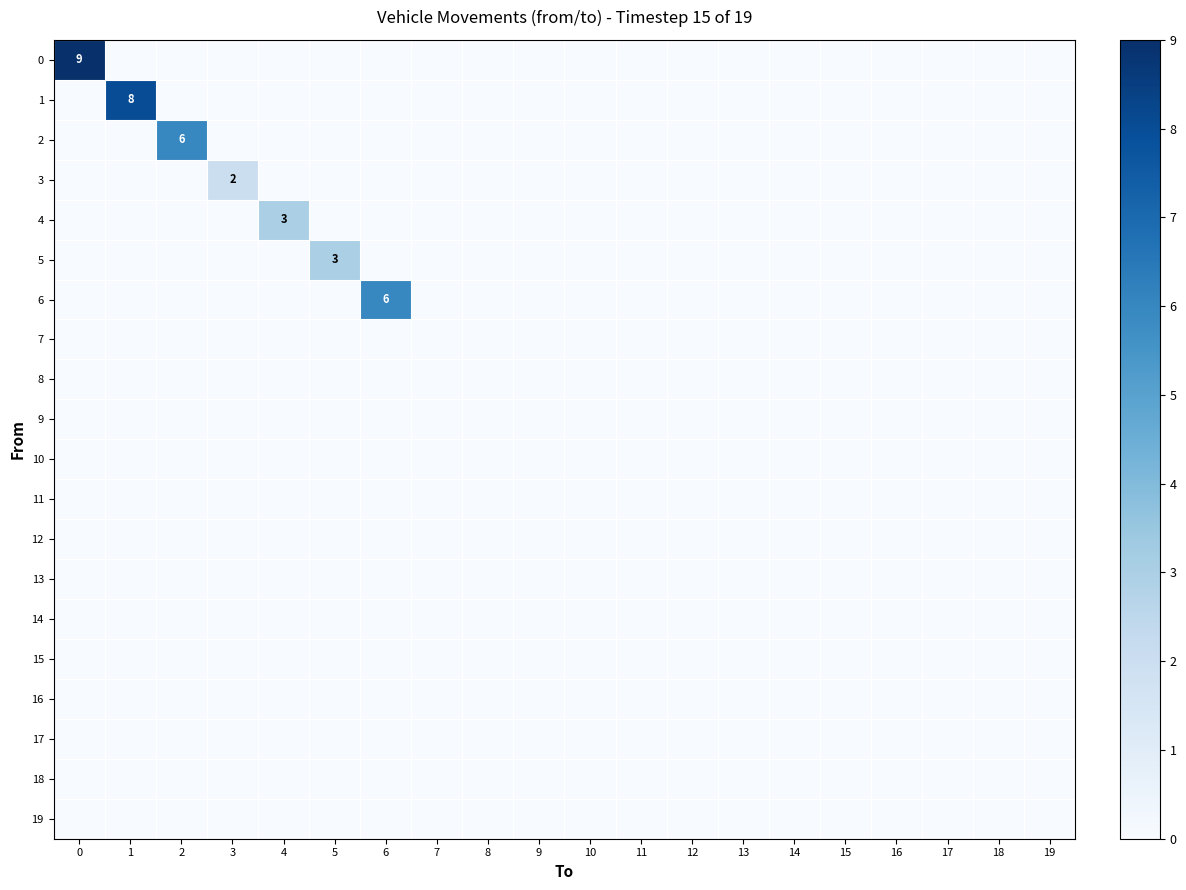

True or false: row_16 has a value of 0 at 18.

True